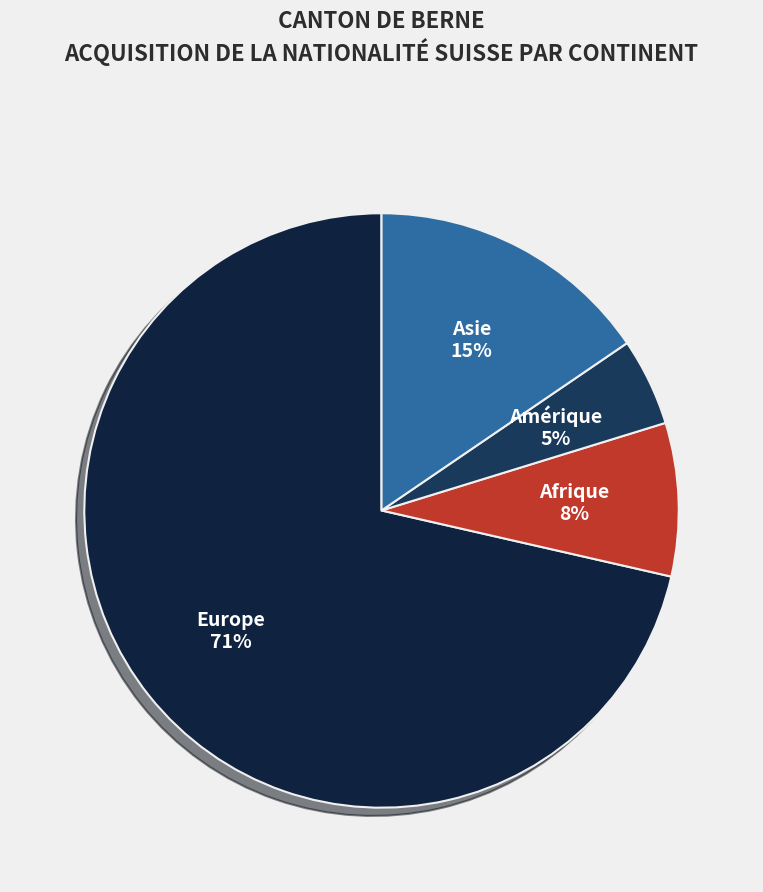

How many segments does this pie chart have?

4